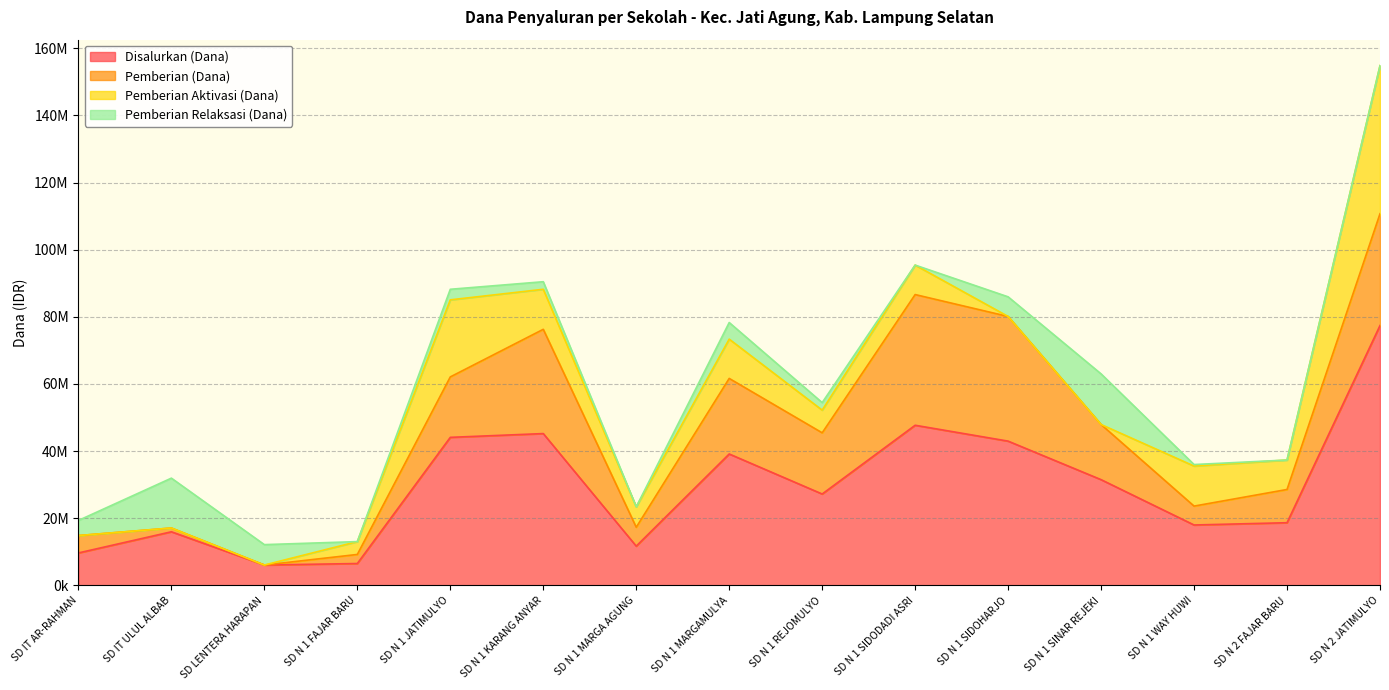

List the series in order of their peak value, lowest first.

Pemberian Relaksasi (Dana), Pemberian (Dana), Pemberian Aktivasi (Dana), Disalurkan (Dana)